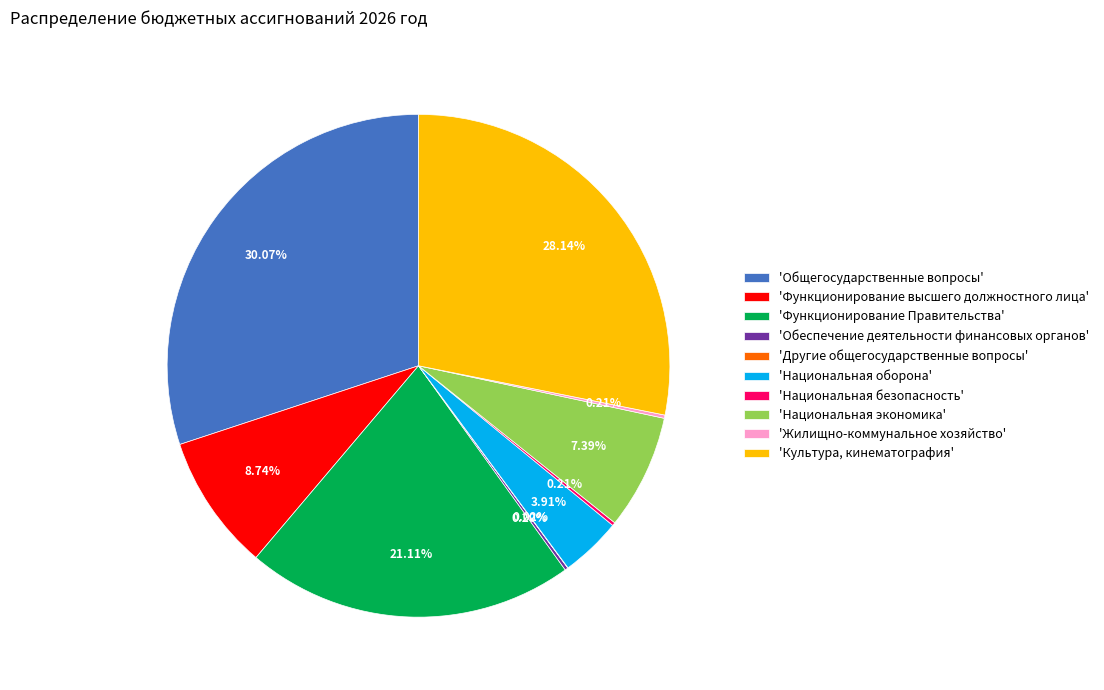

Does 'Национальная оборона' account for over 50% of the chart?

No